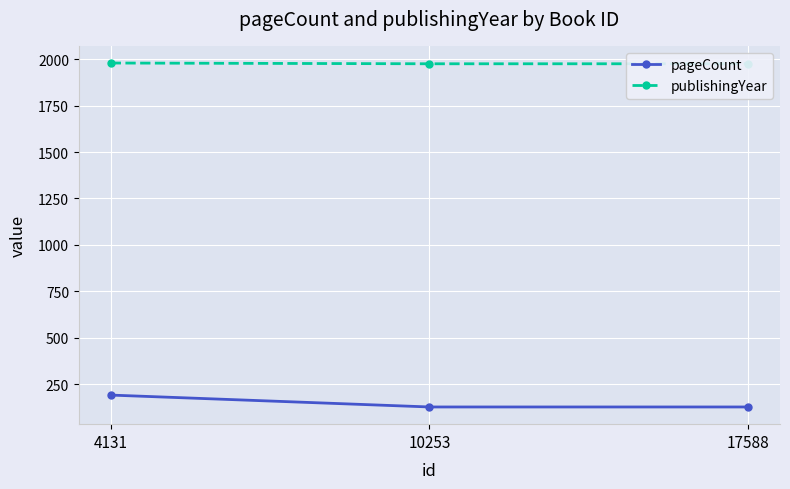

How many lines are shown in the chart?

2